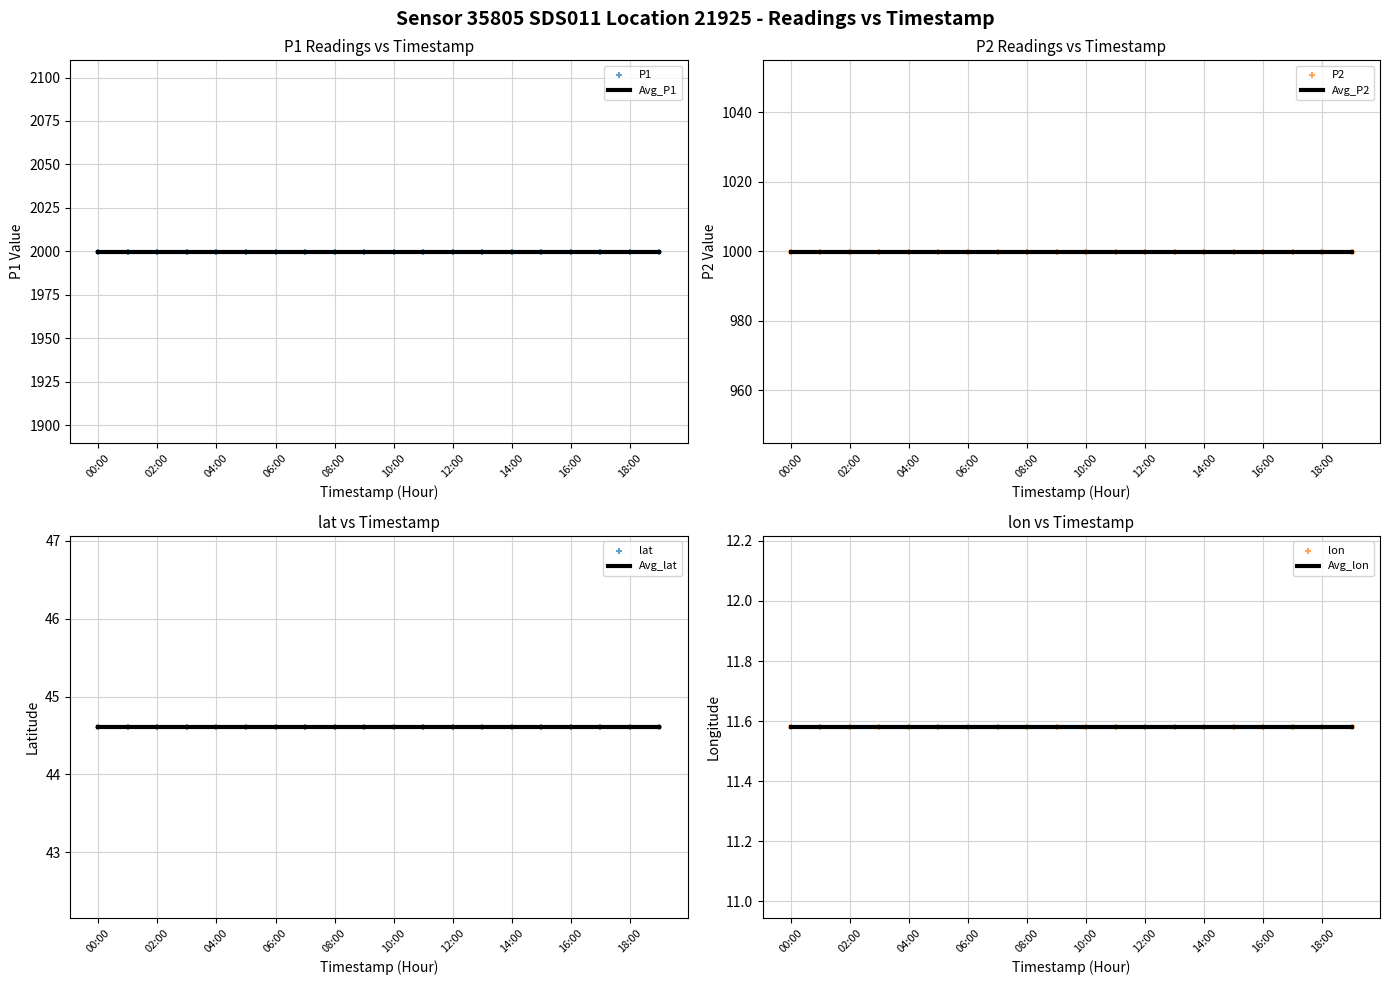

Which series has the largest total across all categories?

P1